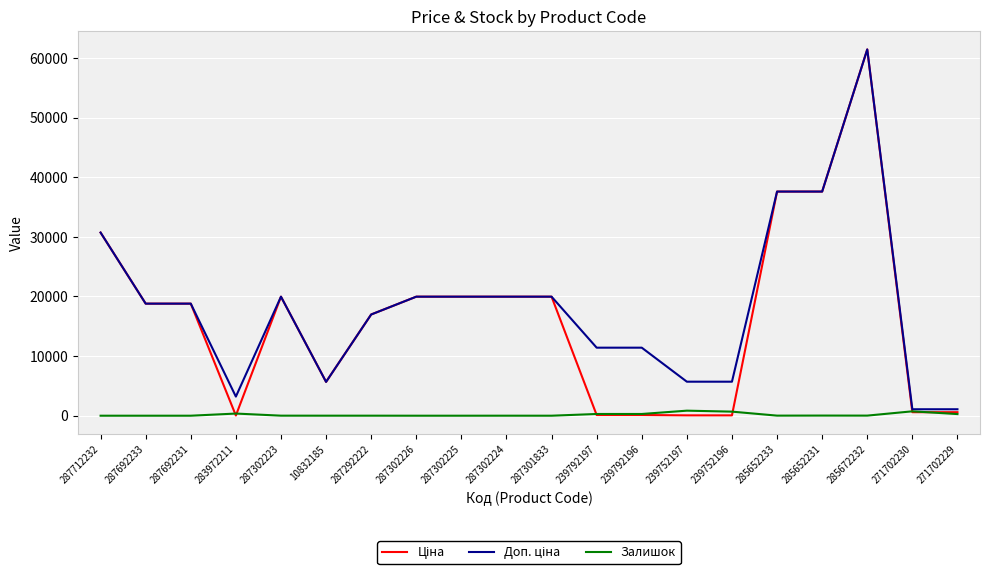

At which category does the chart reach its peak across all series?

285672232